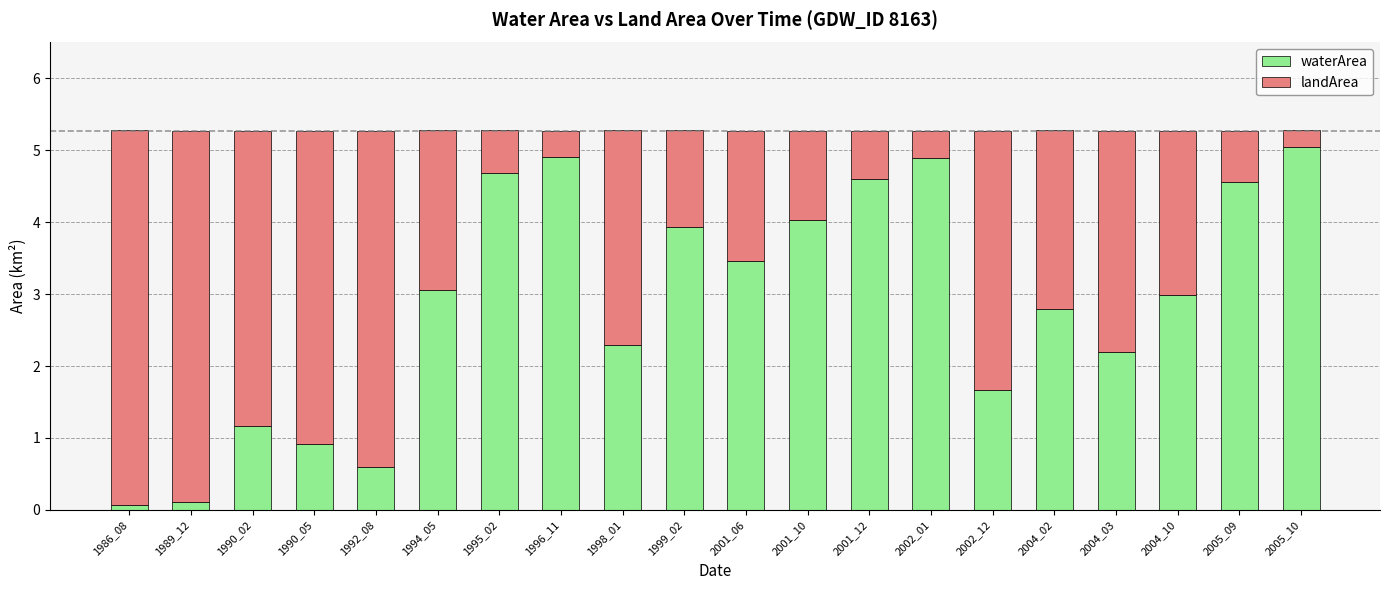

What is the average value of the waterArea series?

2.9